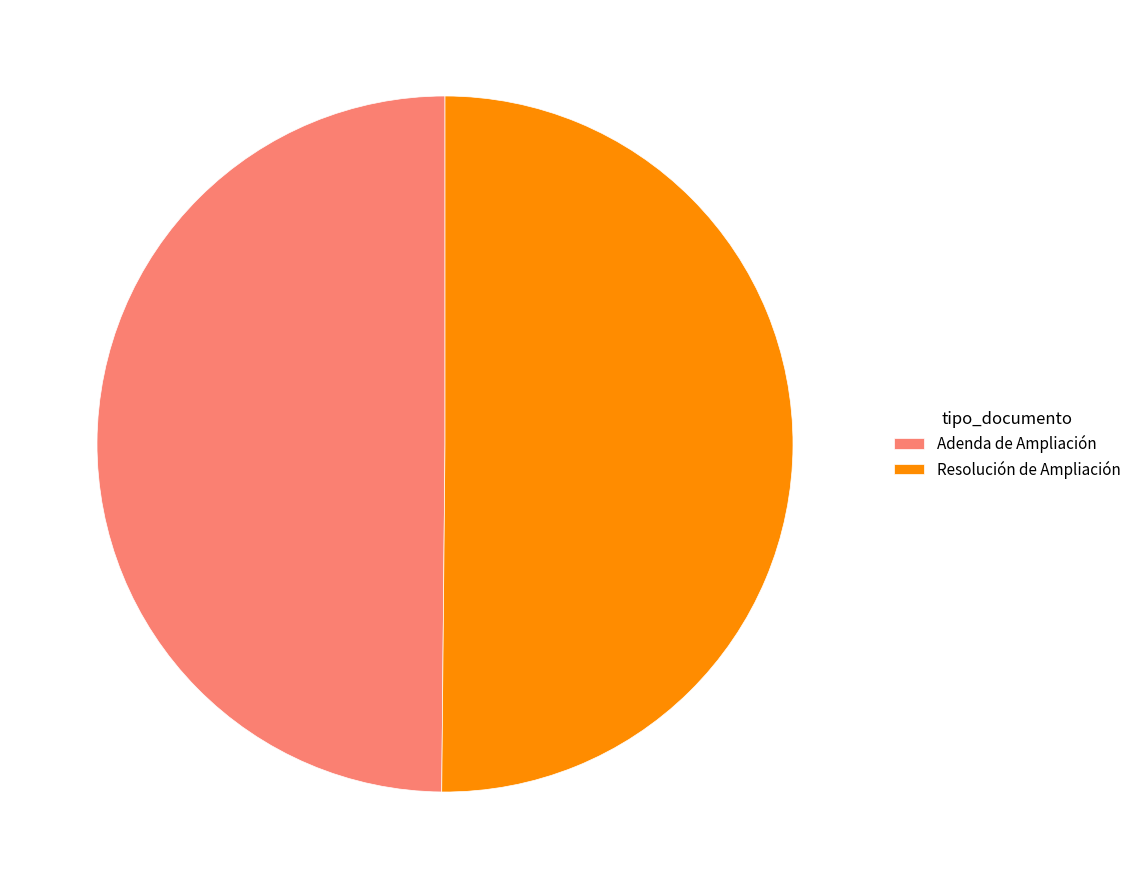

The Resolución de Ampliación slice represents 37% of the pie. True or false?

False